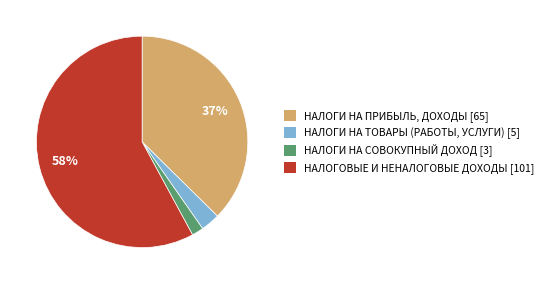

Does НАЛОГОВЫЕ И НЕНАЛОГОВЫЕ ДОХОДЫ [101] account for over 50% of the chart?

Yes